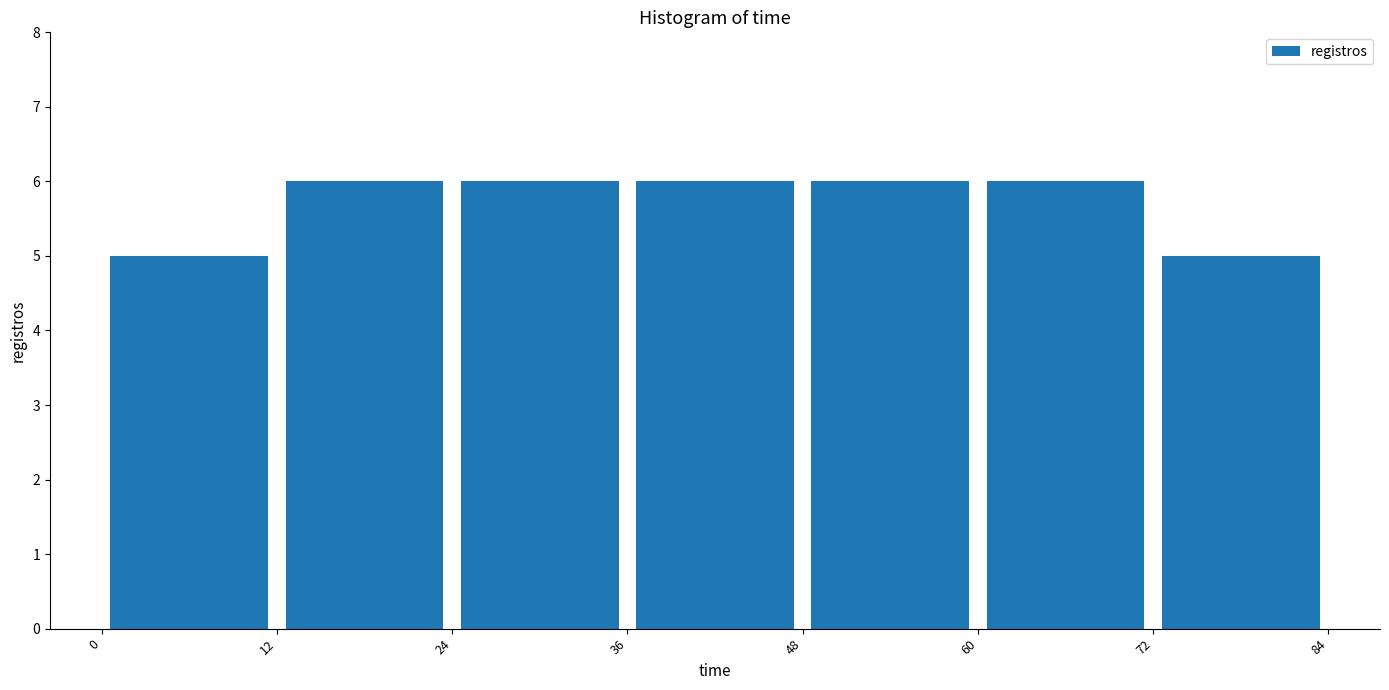

Reading left to right, transcribe this chart: for each bar, give the range it covers on the x-axis and its height. The values are not printed on the chart, so give them approximately, as read against the axis.

0 to 12: 5
12 to 24: 6
24 to 36: 6
36 to 48: 6
48 to 60: 6
60 to 72: 6
72 to 84: 5